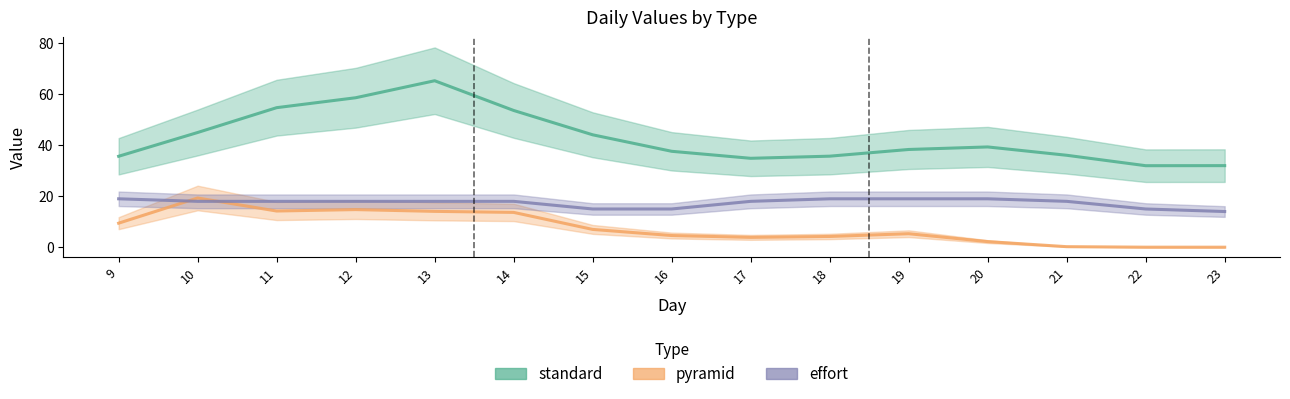

How many data points in effort are above 18?

4